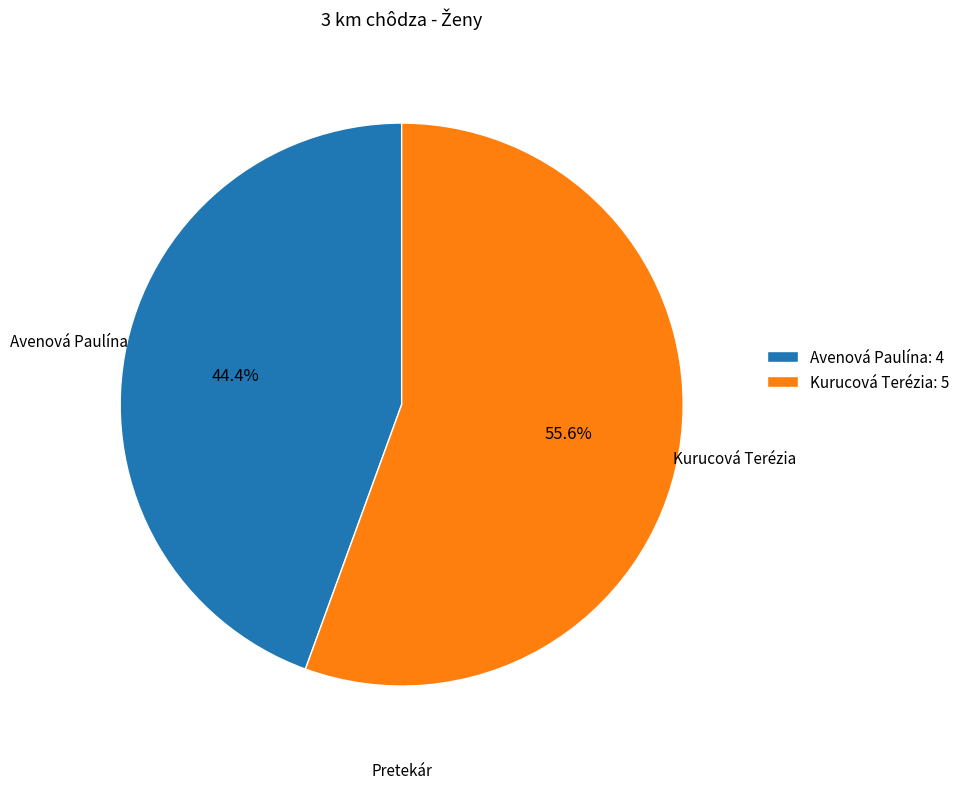

Do Kurucová Terézia and Avenová Paulína together represent more than half of the pie?

Yes